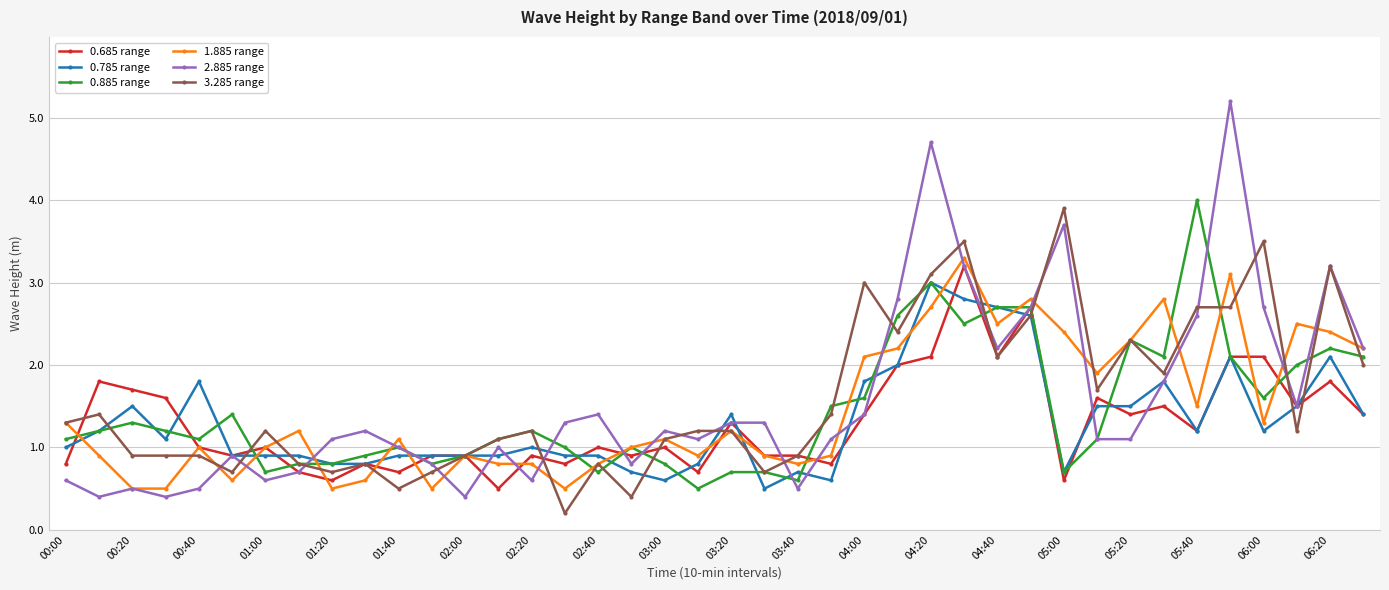

Reading right to left, list all the values displayed in this chart.

0.685 range: 1.4	1.8	1.5	2.1	2.1	1.2	1.5	1.4	1.6	0.6	2.7	2.1	3.2	2.1	2.0	1.4	0.8	0.9	0.9	1.3	0.7	1.0	0.9	1.0	0.8	0.9	0.5	0.9	0.9	0.7	0.8	0.6	0.7	1.0	0.9	1.0	1.6	1.7	1.8	0.8
0.785 range: 1.4	2.1	1.5	1.2	2.1	1.2	1.8	1.5	1.5	0.7	2.6	2.7	2.8	3.0	2.0	1.8	0.6	0.7	0.5	1.4	0.8	0.6	0.7	0.9	0.9	1.0	0.9	0.9	0.9	0.9	0.8	0.8	0.9	0.9	0.9	1.8	1.1	1.5	1.2	1.0
0.885 range: 2.1	2.2	2.0	1.6	2.1	4.0	2.1	2.3	1.1	0.7	2.7	2.7	2.5	3.0	2.6	1.6	1.5	0.6	0.7	0.7	0.5	0.8	1.0	0.7	1.0	1.2	1.1	0.9	0.8	1.0	0.9	0.8	0.8	0.7	1.4	1.1	1.2	1.3	1.2	1.1
1.885 range: 2.2	2.4	2.5	1.3	3.1	1.5	2.8	2.3	1.9	2.4	2.8	2.5	3.3	2.7	2.2	2.1	0.9	0.8	0.9	1.2	0.9	1.1	1.0	0.8	0.5	0.8	0.8	0.9	0.5	1.1	0.6	0.5	1.2	1.0	0.6	1.0	0.5	0.5	0.9	1.3
2.885 range: 2.2	3.2	1.5	2.7	5.2	2.6	1.8	1.1	1.1	3.7	2.7	2.2	3.2	4.7	2.8	1.4	1.1	0.5	1.3	1.3	1.1	1.2	0.8	1.4	1.3	0.6	1.0	0.4	0.8	1.0	1.2	1.1	0.7	0.6	0.9	0.5	0.4	0.5	0.4	0.6
3.285 range: 2.0	3.2	1.2	3.5	2.7	2.7	1.9	2.3	1.7	3.9	2.6	2.1	3.5	3.1	2.4	3.0	1.4	0.9	0.7	1.2	1.2	1.1	0.4	0.8	0.2	1.2	1.1	0.9	0.7	0.5	0.8	0.7	0.8	1.2	0.7	0.9	0.9	0.9	1.4	1.3